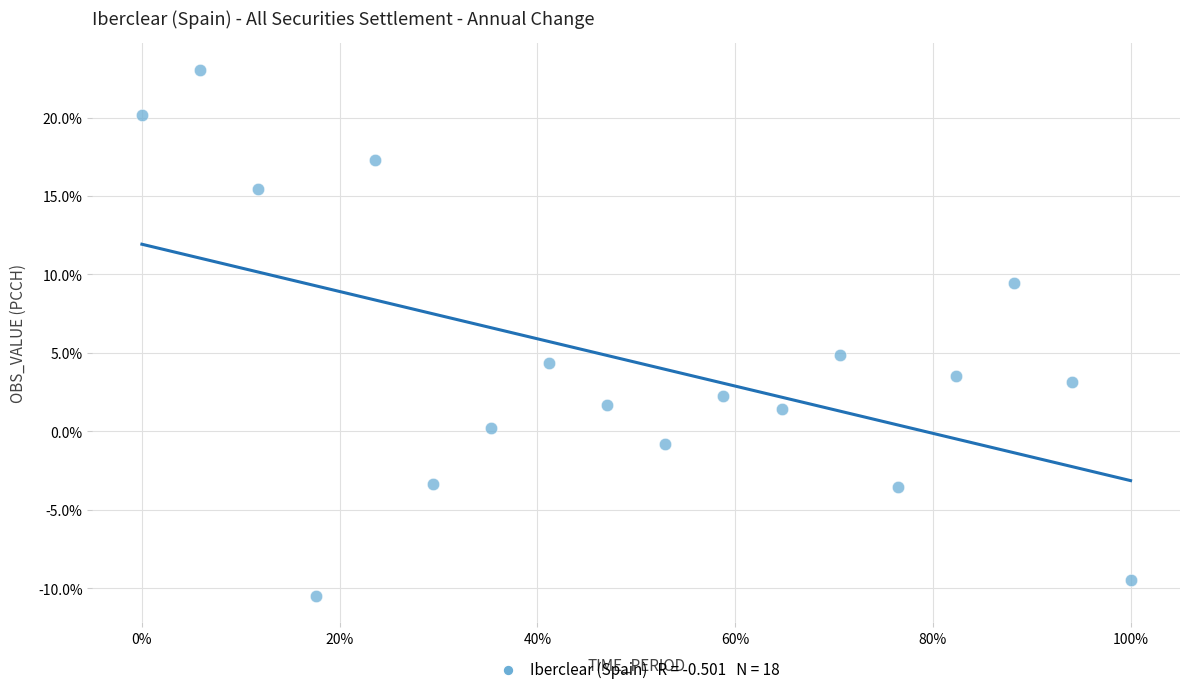

What is the range of X values (max minus min)?

1.0